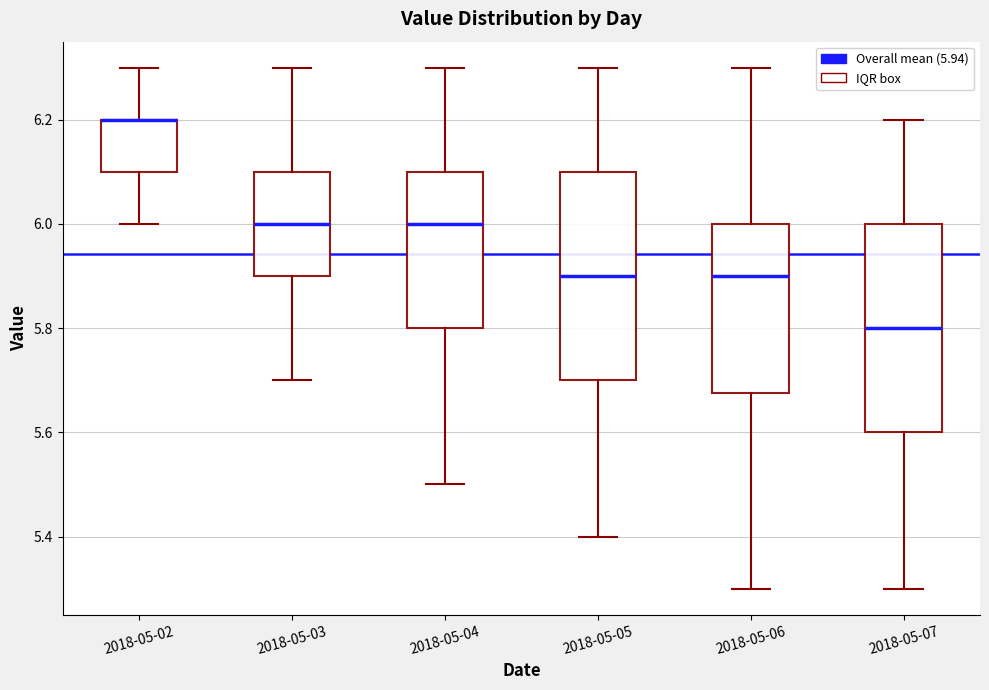

Reading left to right, read every box against the y-axis: the position of its median line, the range the box covers, and the ends of its whiskers. The values are not printed on the chart, so give them approximately, as read against the axis.

2018-05-02: median 6.20 (drawn on the box's upper edge), box 6.10 to 6.20, whiskers 6.00 to 6.30
2018-05-03: median 6.00, box 5.90 to 6.10, whiskers 5.70 to 6.30
2018-05-04: median 6.00, box 5.80 to 6.10, whiskers 5.50 to 6.30
2018-05-05: median 5.90, box 5.70 to 6.10, whiskers 5.40 to 6.30
2018-05-06: median 5.90, box 5.68 to 6.00, whiskers 5.30 to 6.30
2018-05-07: median 5.80, box 5.60 to 6.00, whiskers 5.30 to 6.20